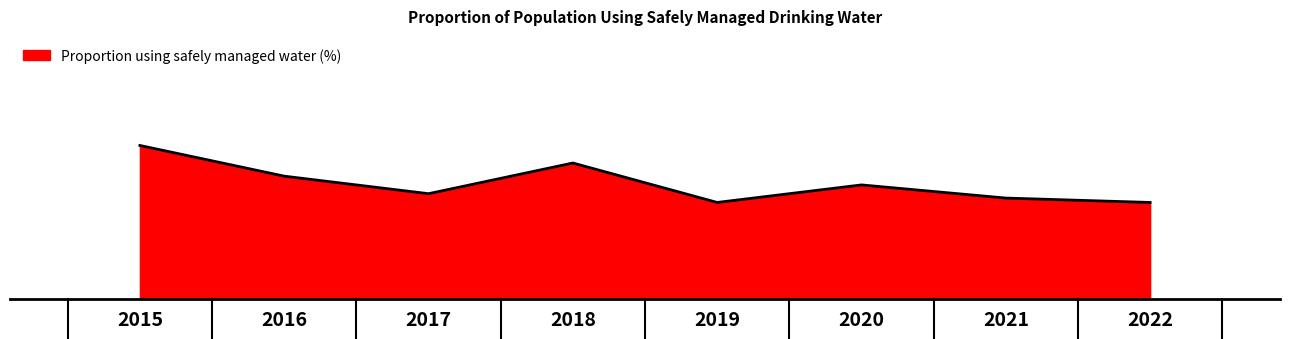

Does the chart have visible grid lines?

No